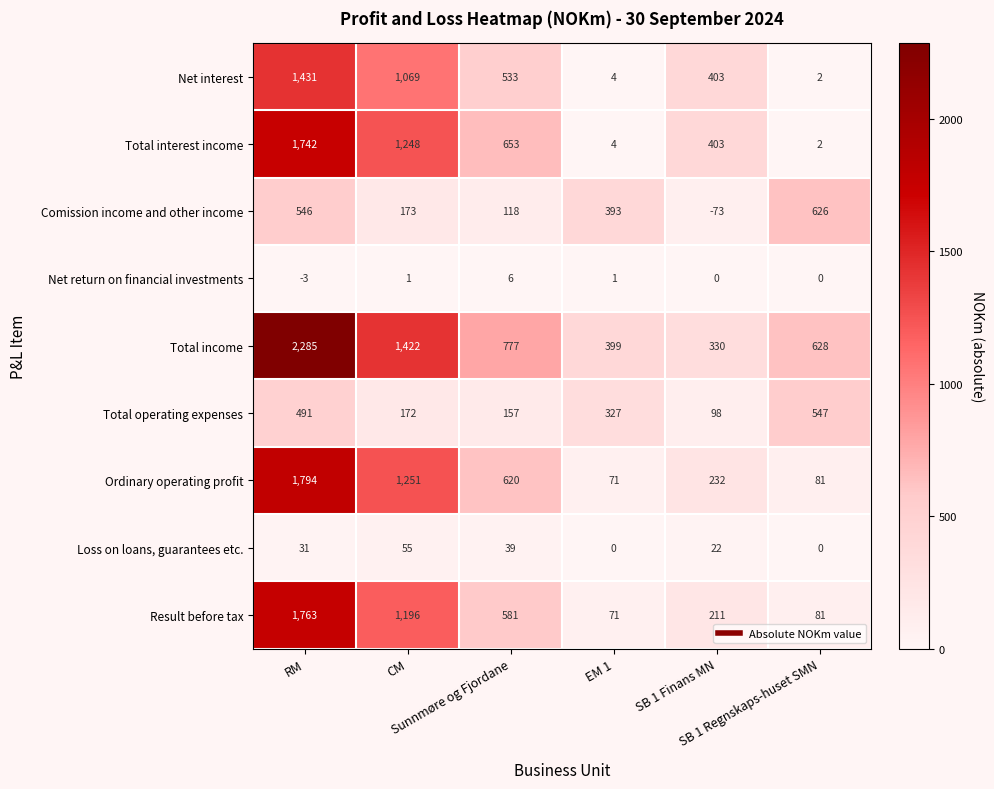

Count the Loss on loans, guarantees etc. values in the range 0 to 39.

5